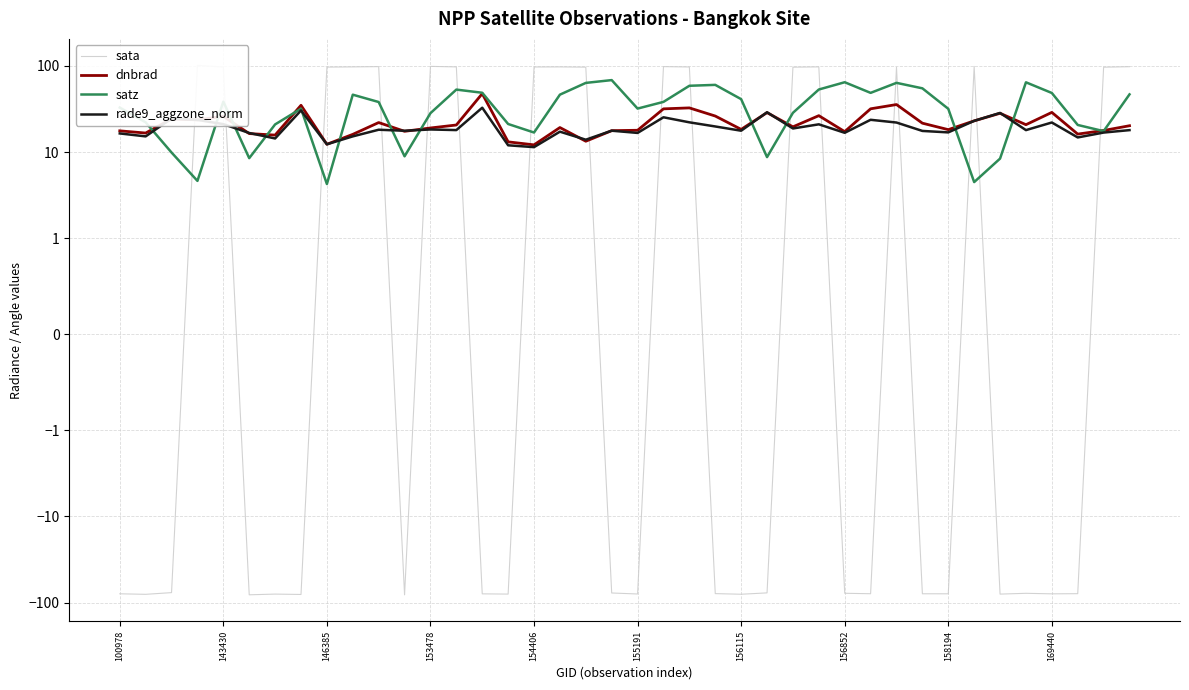

How many lines are shown in the chart?

4